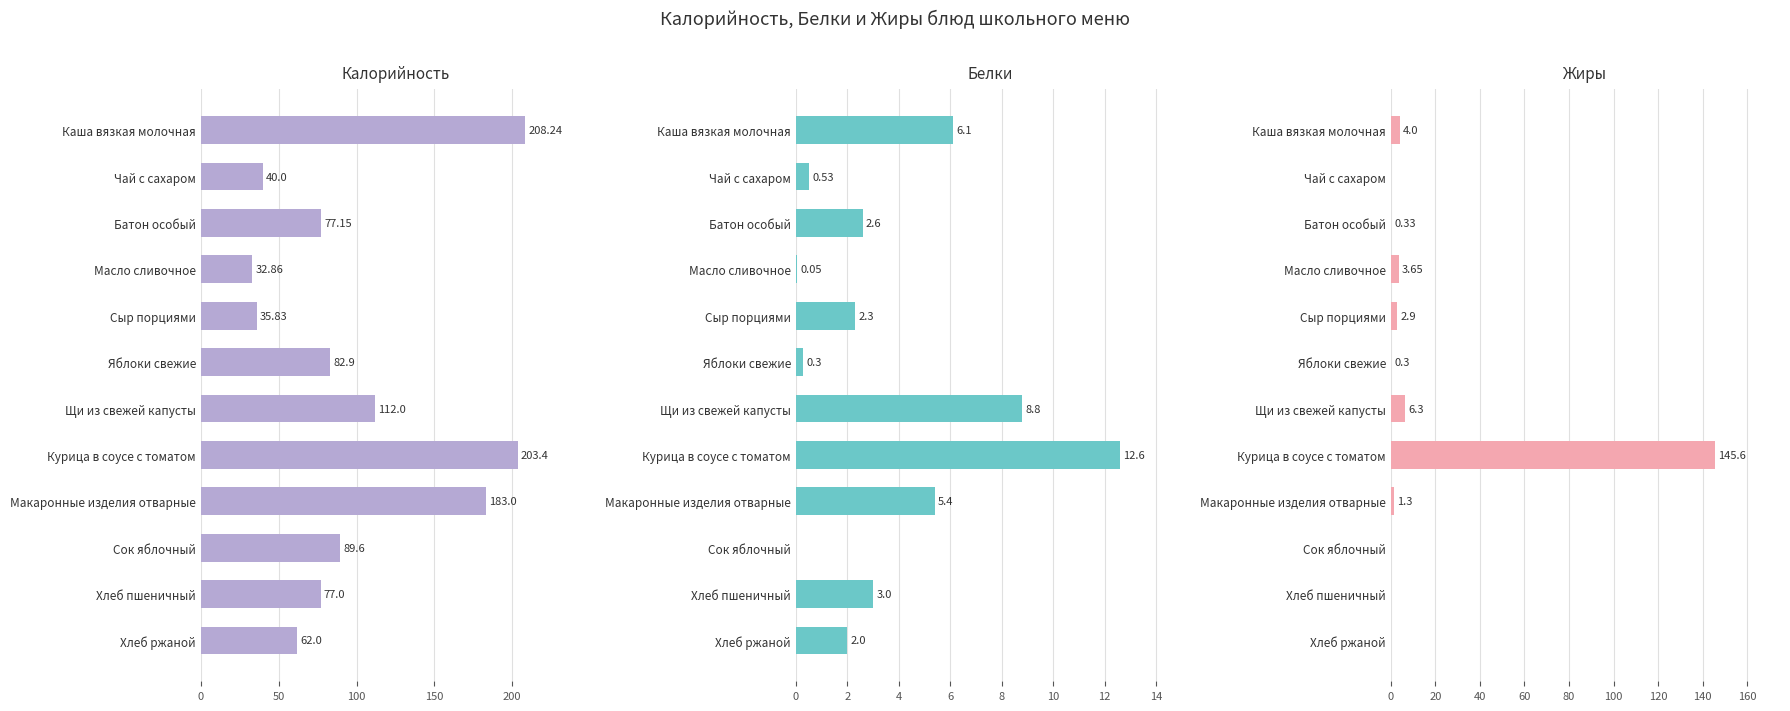

Which has a higher value, Яблоки свежие or Батон особый?

Яблоки свежие